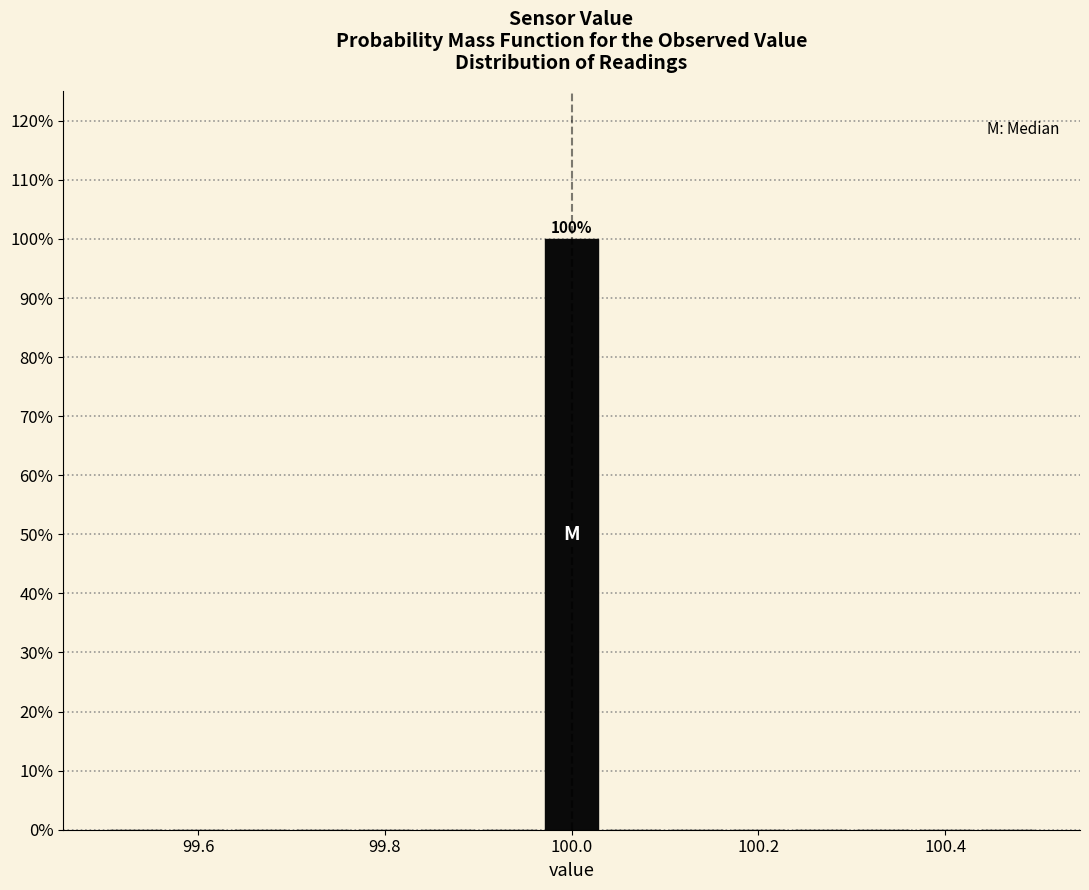

Around what value on the x-axis is the tallest bar? Give the approximate position of its centre, as read against the axis.

100.00